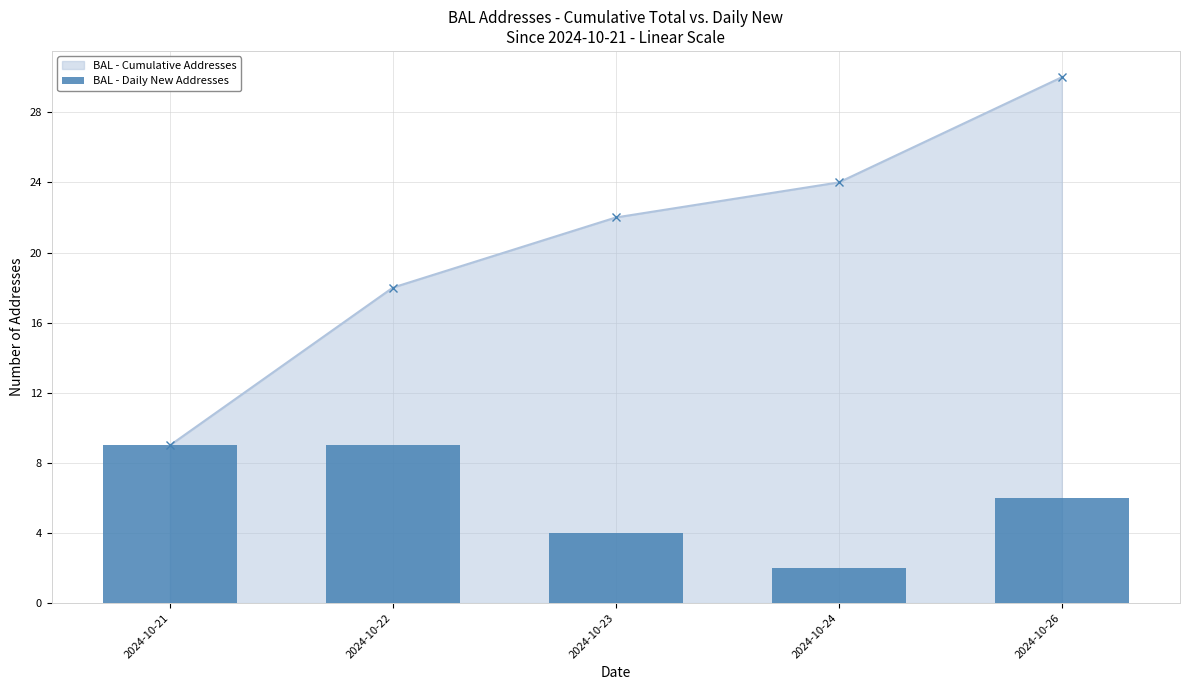

Between 2024-10-22 and 2024-10-26, which is larger?

2024-10-22